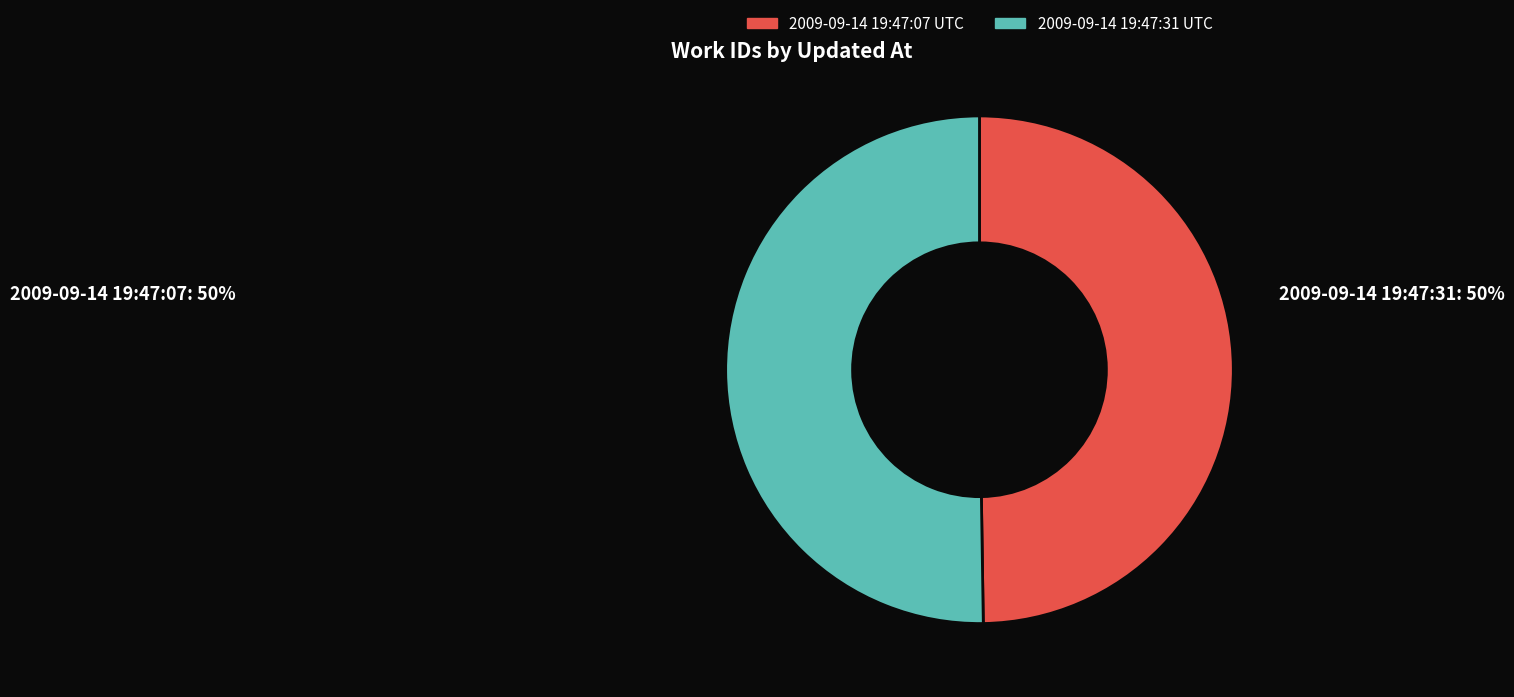

Approximately how many times larger is the value at 2009-09-14 19:47:07 UTC compared to 2009-09-14 19:47:31 UTC?

1.0